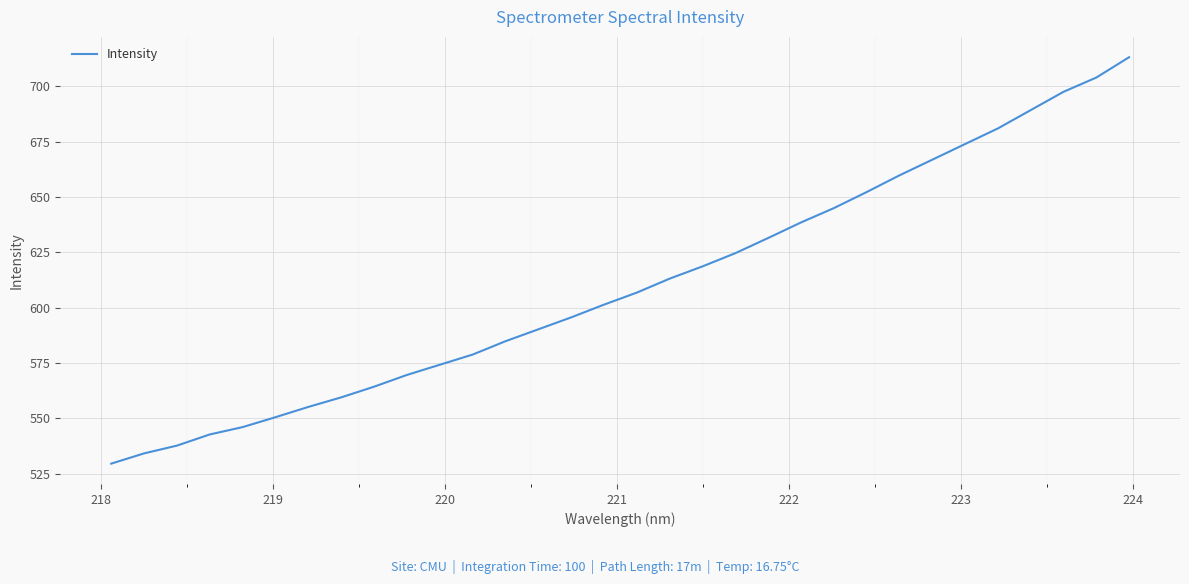

What is the smallest value displayed?

529.5